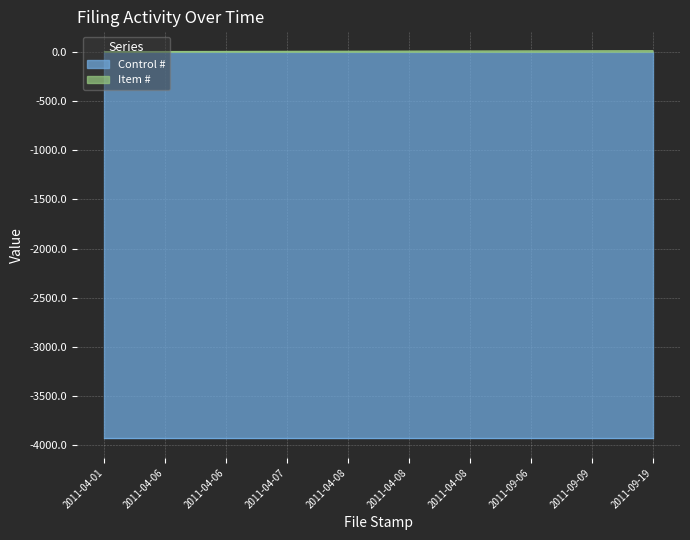

Which has a higher value, 2011-04-01 or 2011-04-07?

2011-04-07